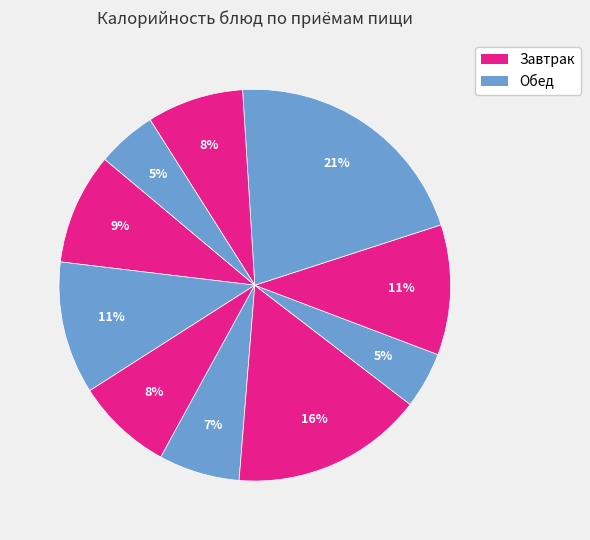

Count the number of slices in the pie.

10